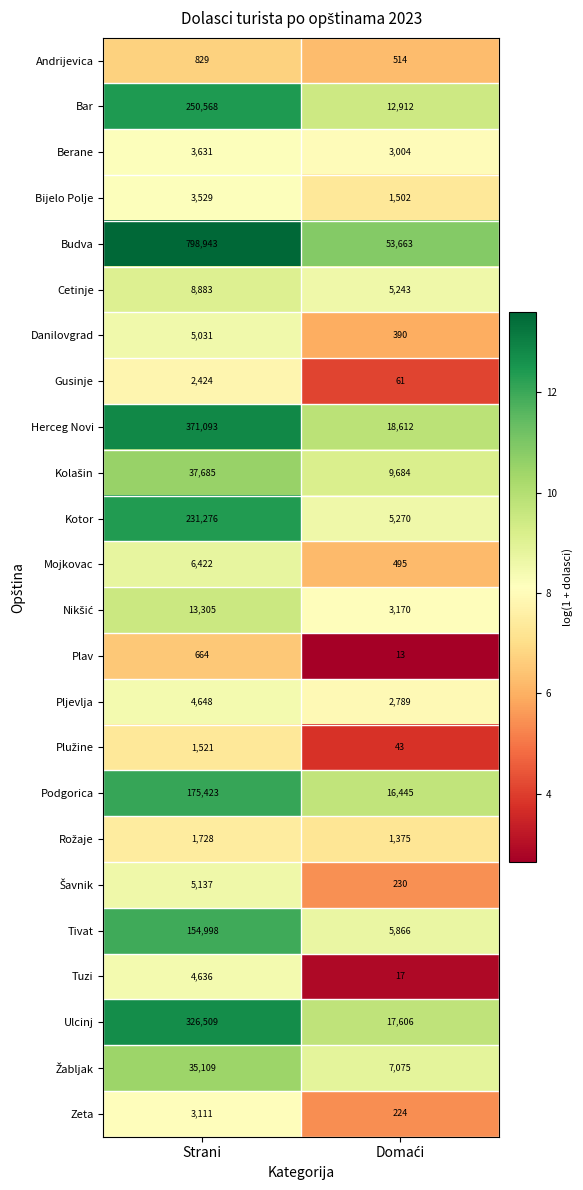

At which category is the sum across all series the highest?

Strani